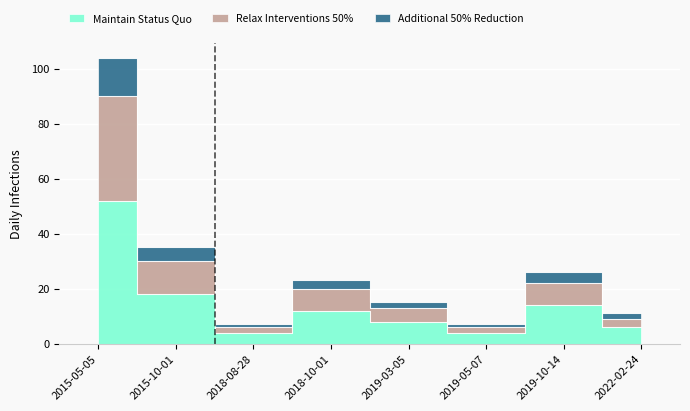

List the series in order of their peak value, lowest first.

Maintain Status Quo, Relax Interventions 50%, Additional 50% Reduction